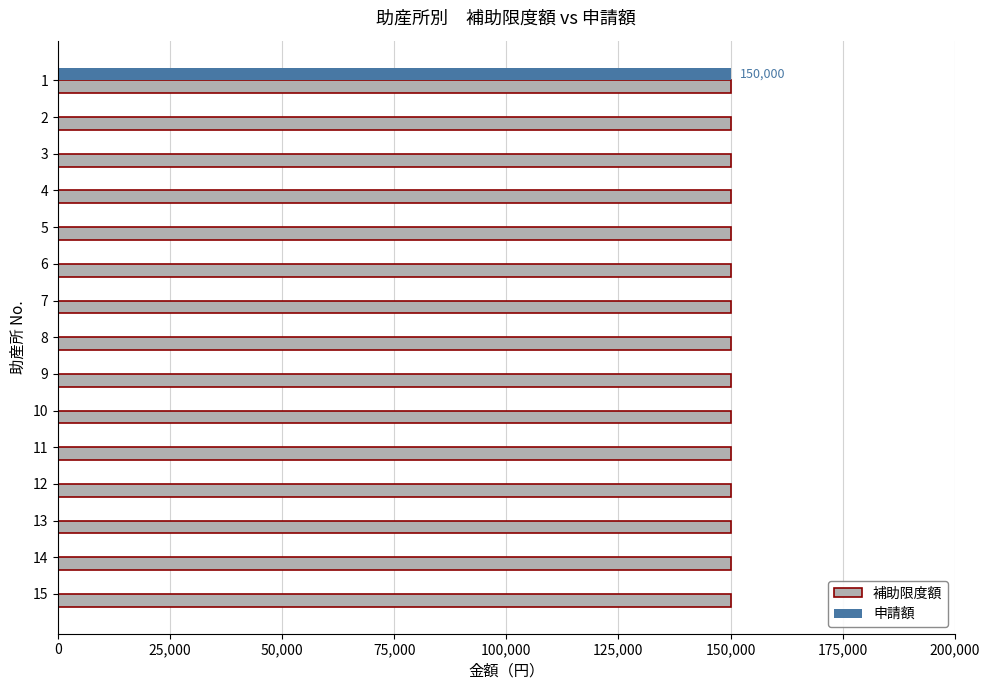

What is the maximum value for 補助限度額?

150000